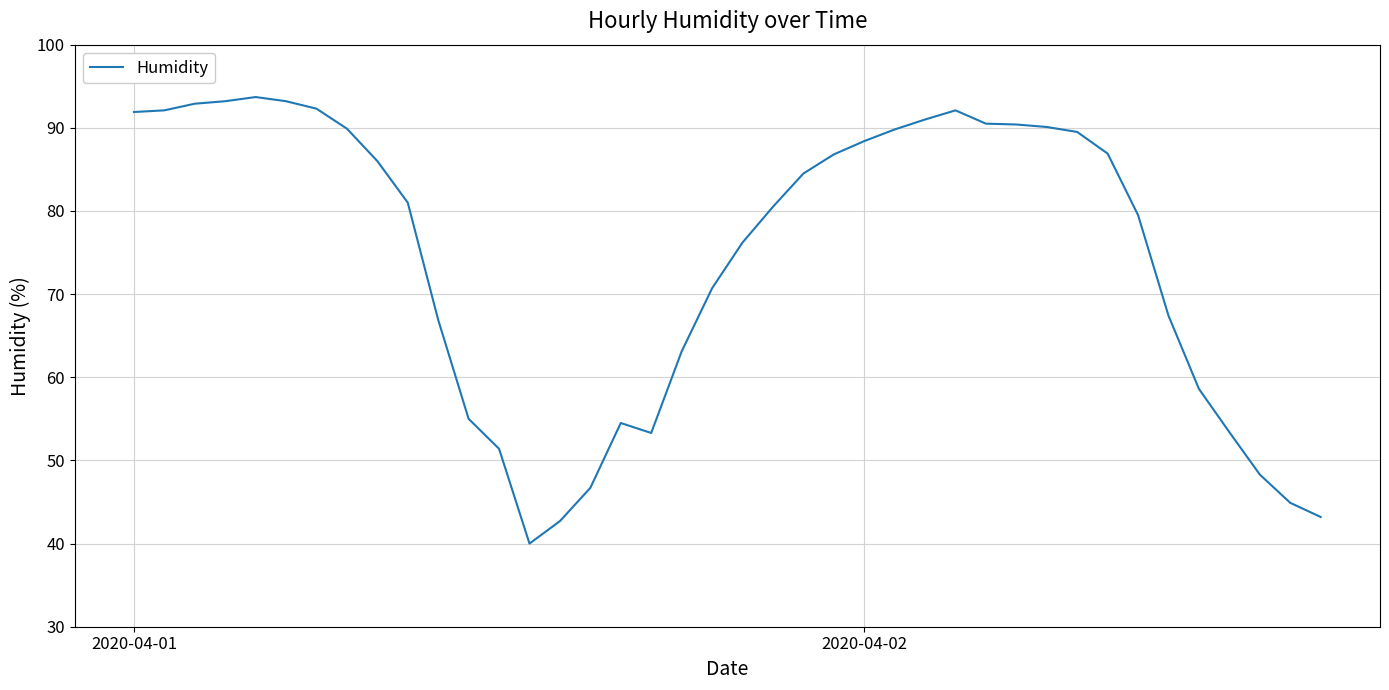

What is the difference between the maximum and minimum values?

53.7